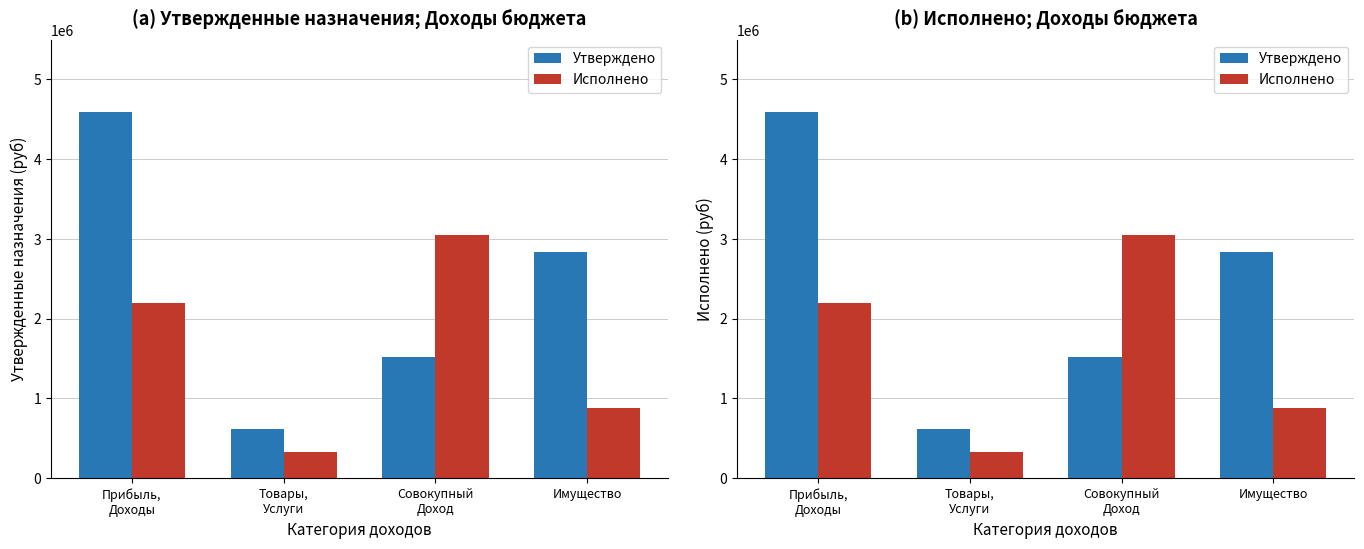

List the labels in order of Утверждено value, smallest first.

Товары,
Услуги, Совокупный
Доход, Имущество, Прибыль,
Доходы